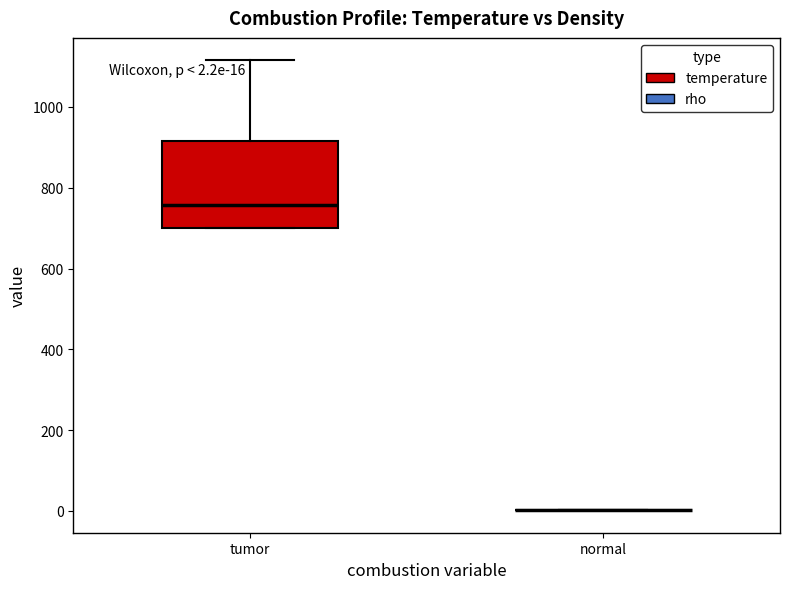

Which box is the tallest, from its lower edge to its upper edge?

tumor